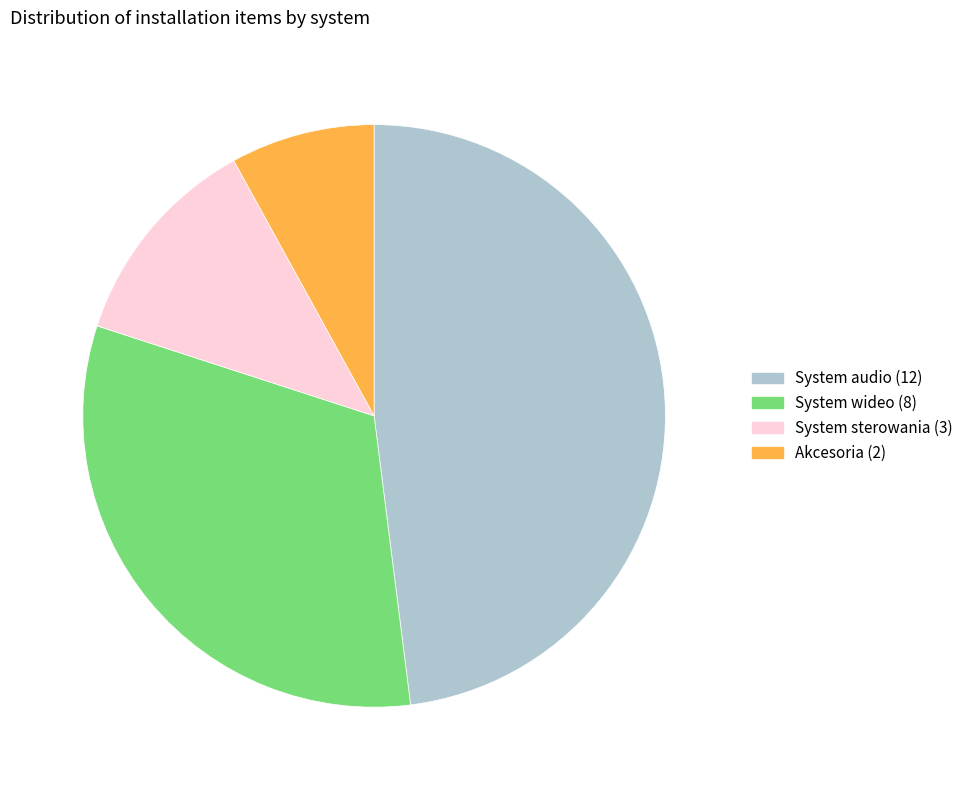

Which category has the smallest portion of the pie?

Akcesoria